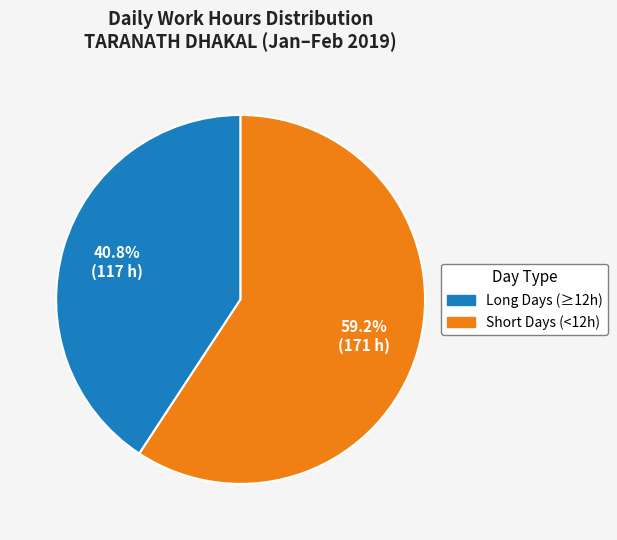

Does any single category account for the majority?

Yes